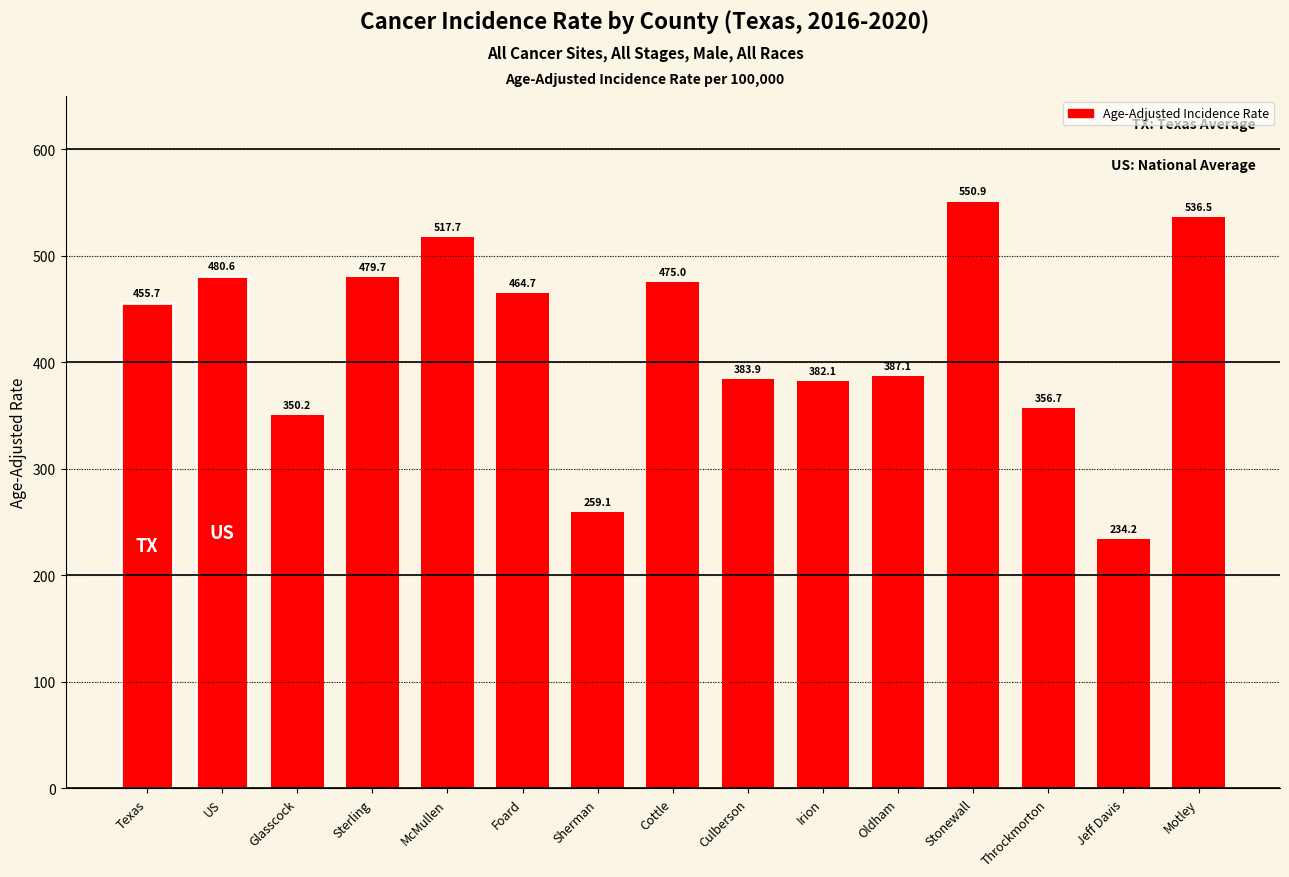

Is it true that the value at Foard is 668.5?

False